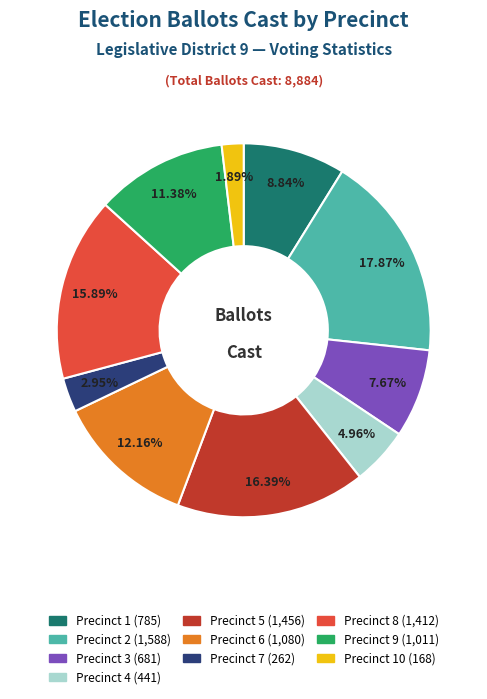

Does any single category account for the majority?

No